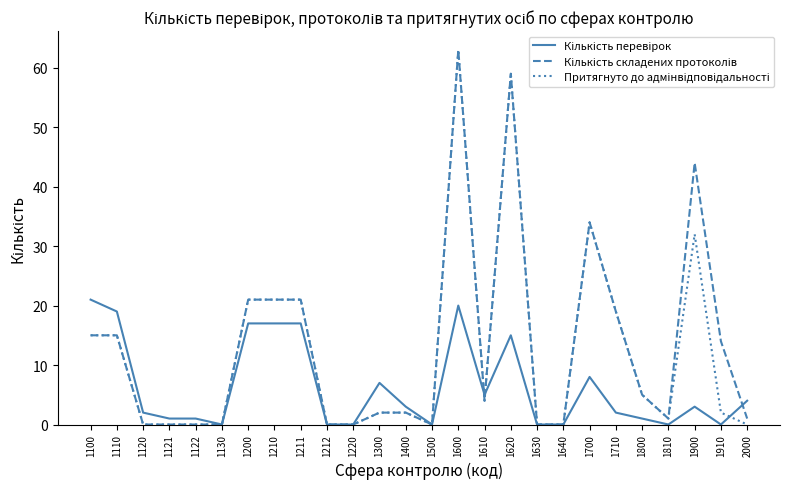

What is the spread (max minus min) of values at 1710?

17